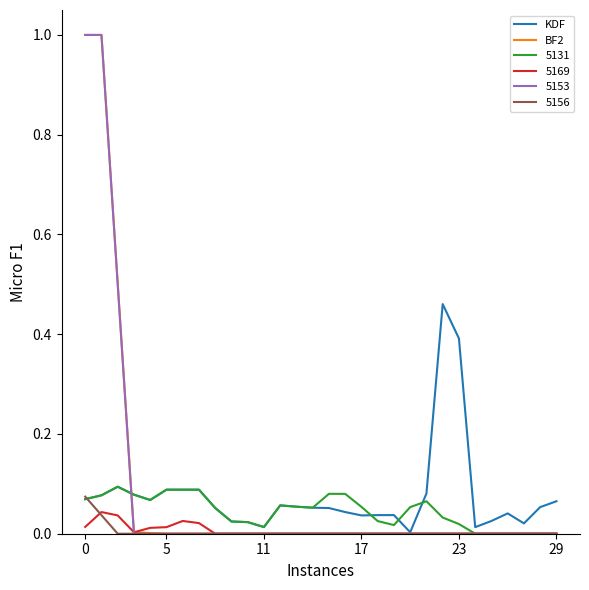

How many intersections are there between BF2 and KDF?

1